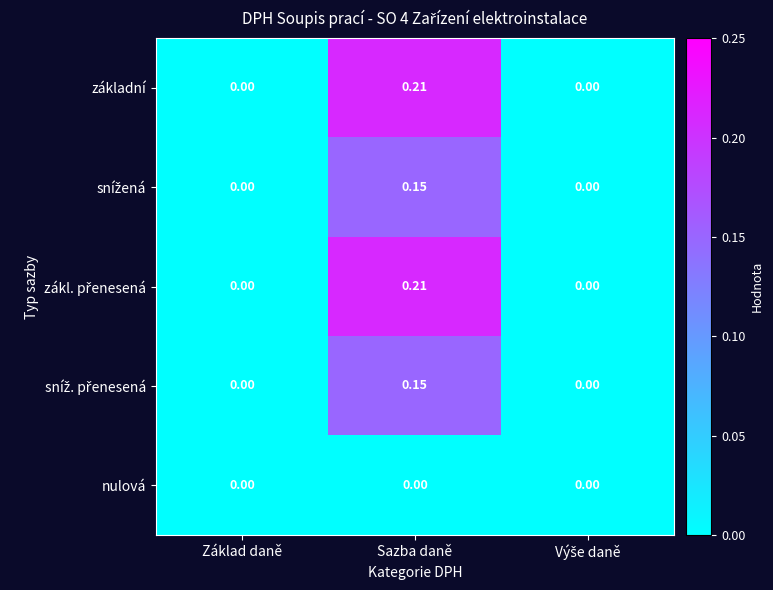

At which category is the sum across all series the highest?

Sazba daně